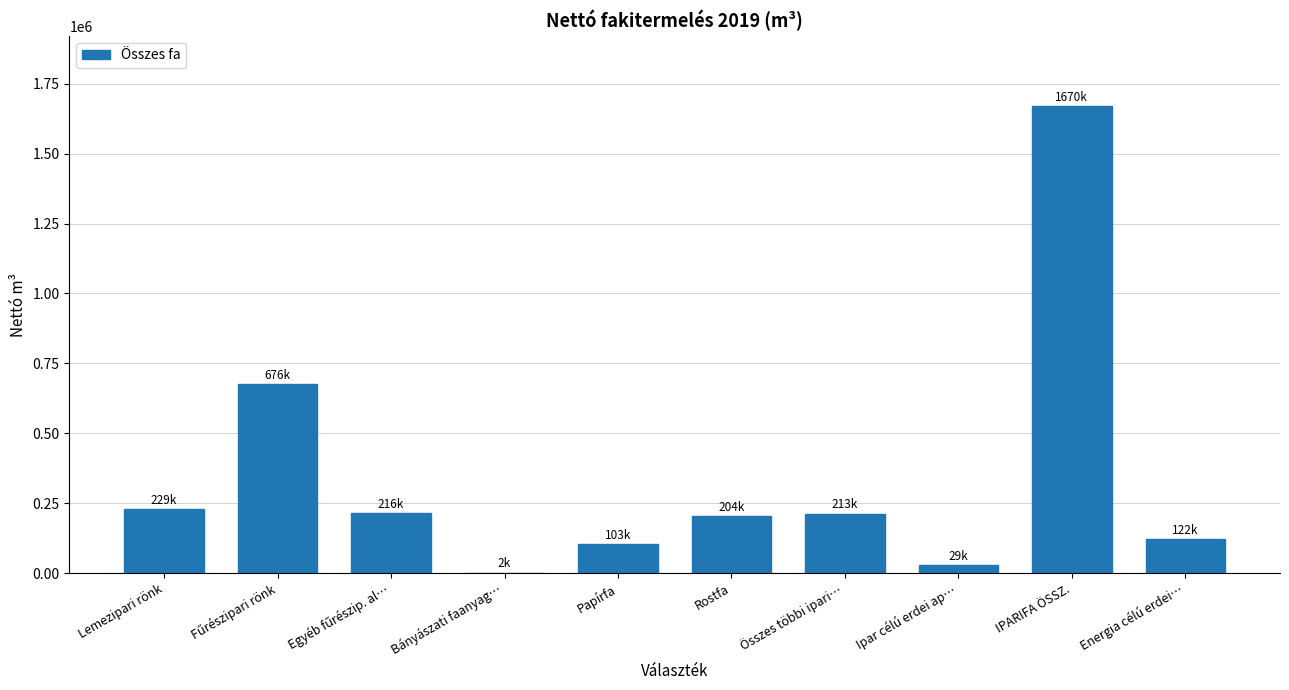

At which category does the chart reach its peak across all series?

IPARIFA ÖSSZ.